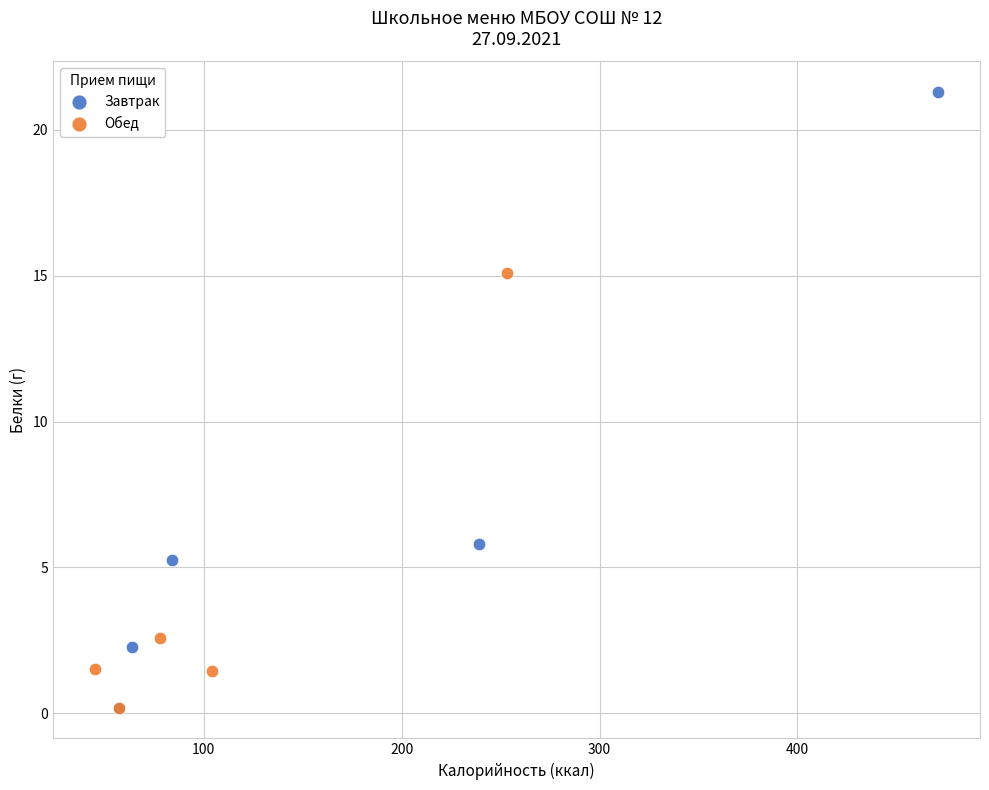

What are all the series names shown in the legend?

Завтрак, Обед